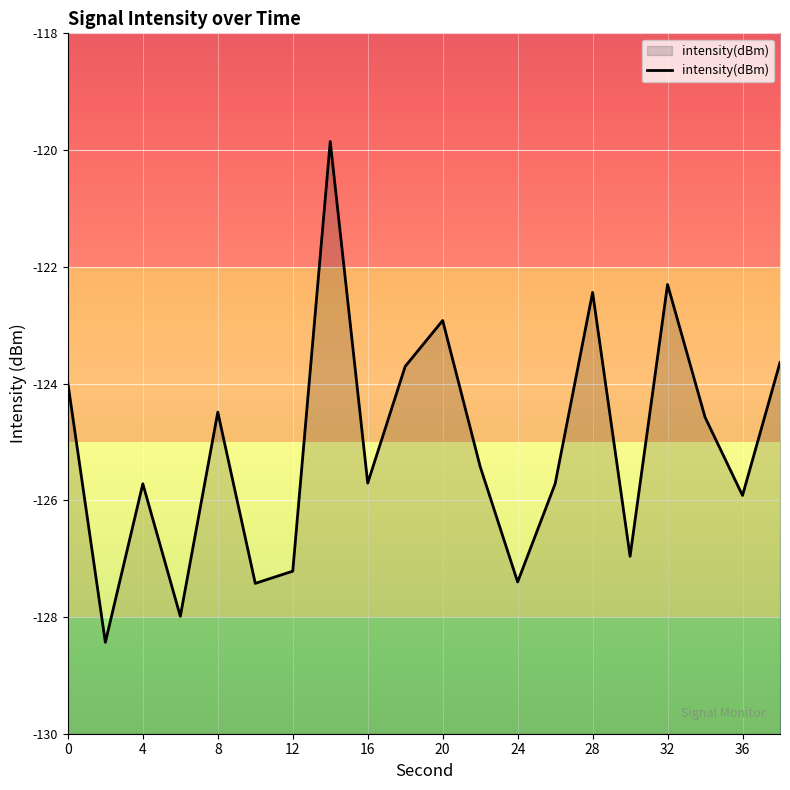

What is the approximate value at 28?

-122.4